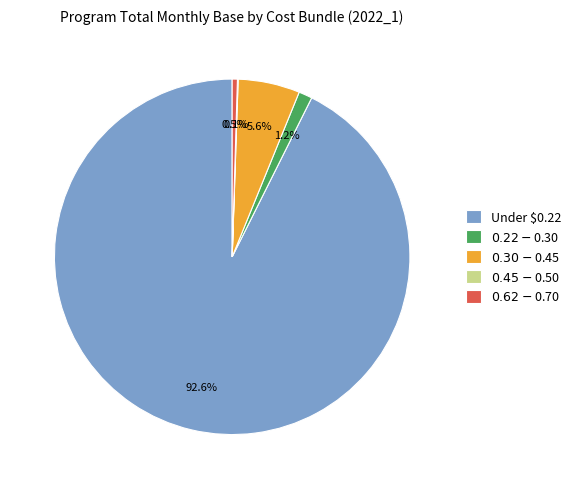

How much of the chart is everything except Under $0.22?

7.4%